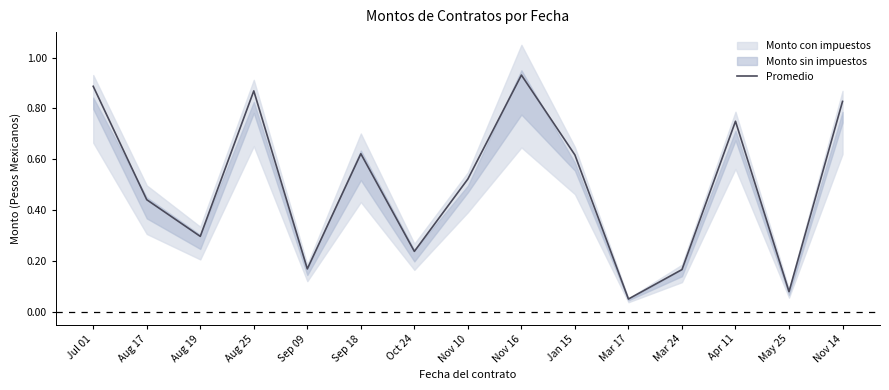

What is the difference between the second highest and second lowest values?

0.8